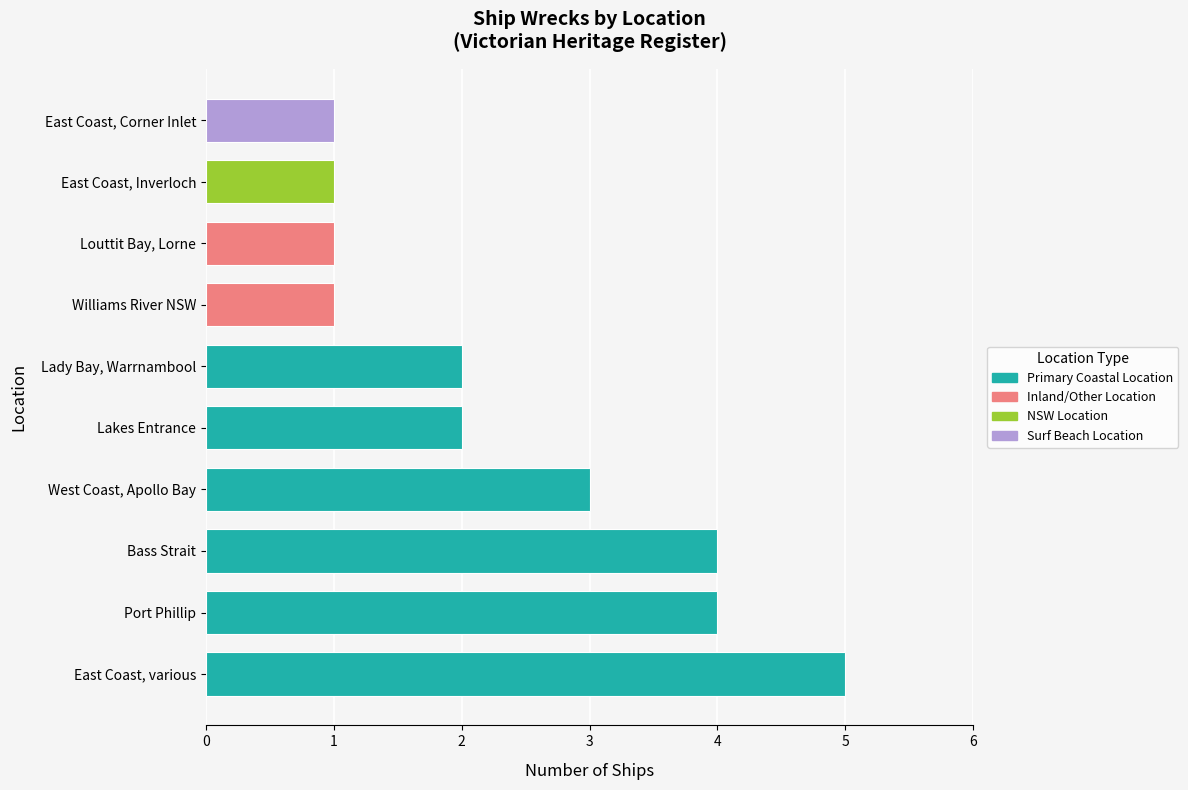

The chart shows a value of 3 at Lady Bay, Warrnambool. True or false?

False